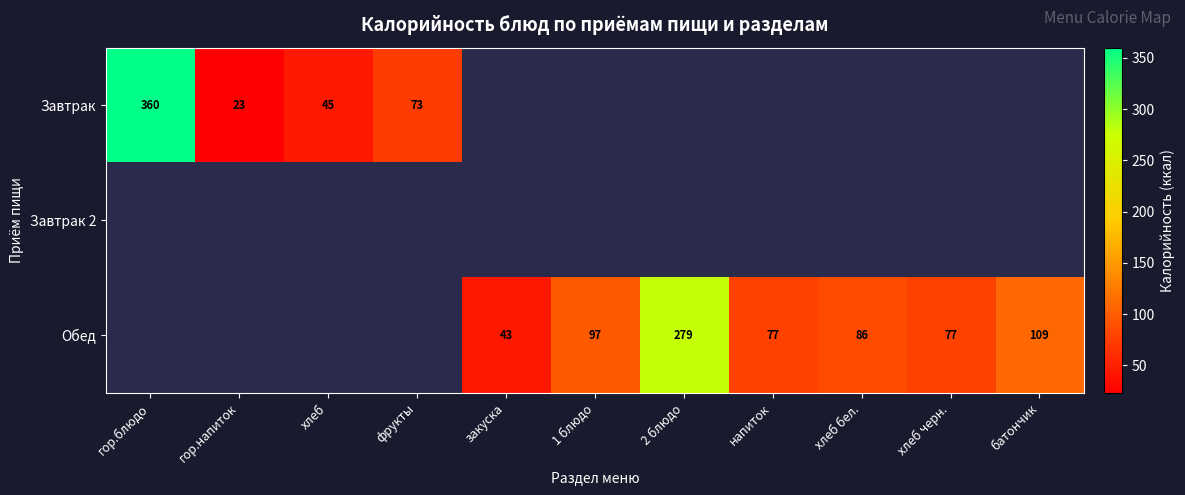

The value of Обед at 1 блюдо is 97. True or false?

True